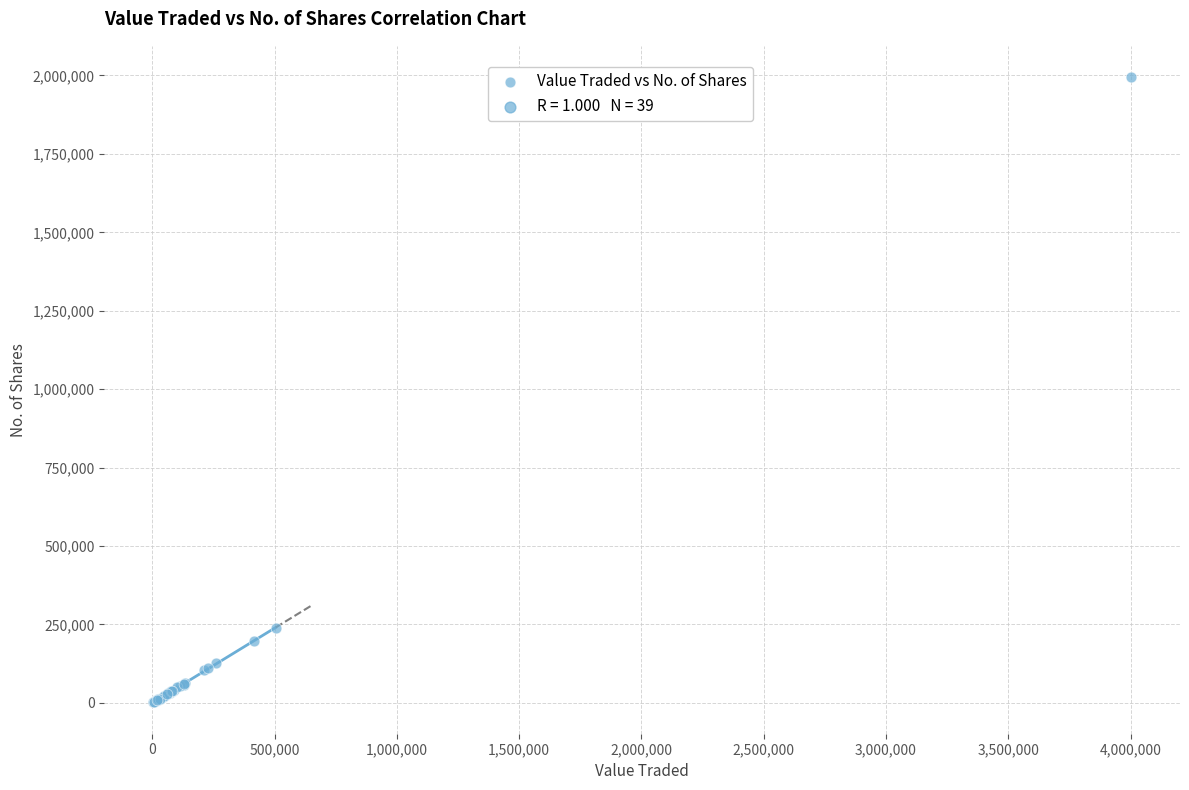

What Y value in the scatter plot is closest to 998201?

238424